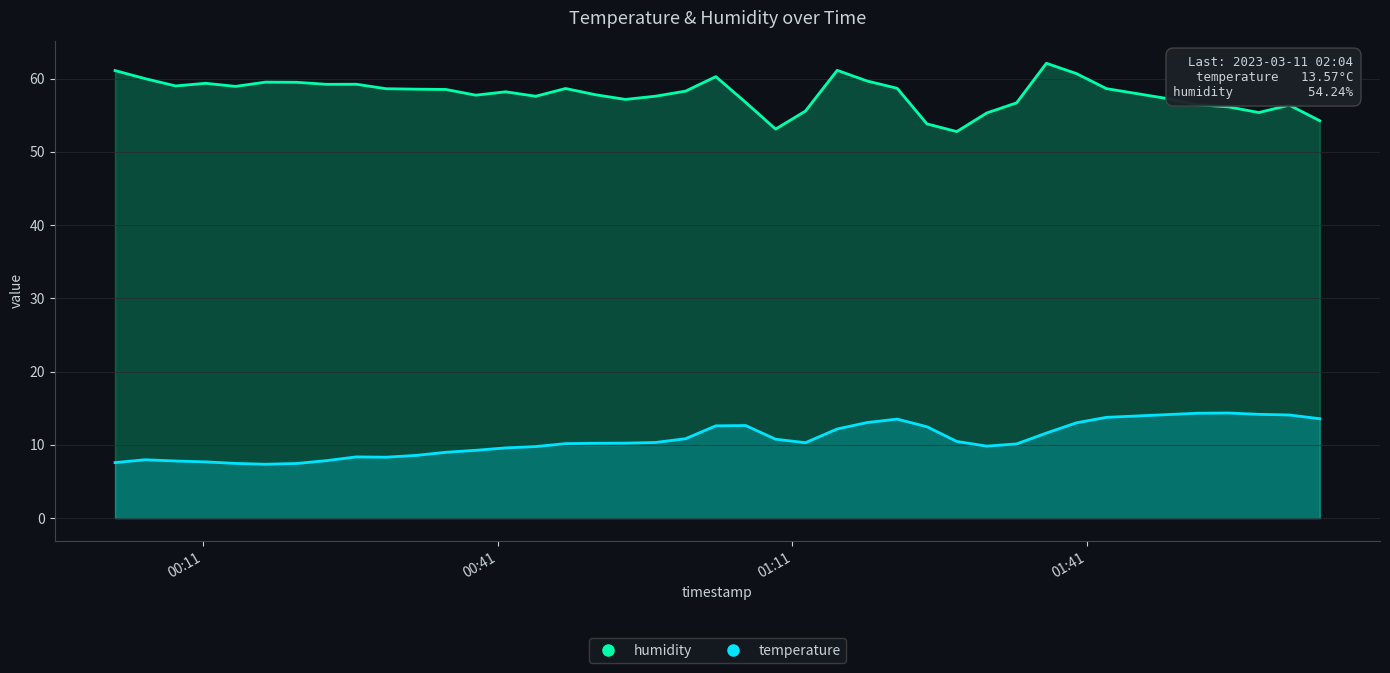

Which series has the largest range (max minus min)?

humidity